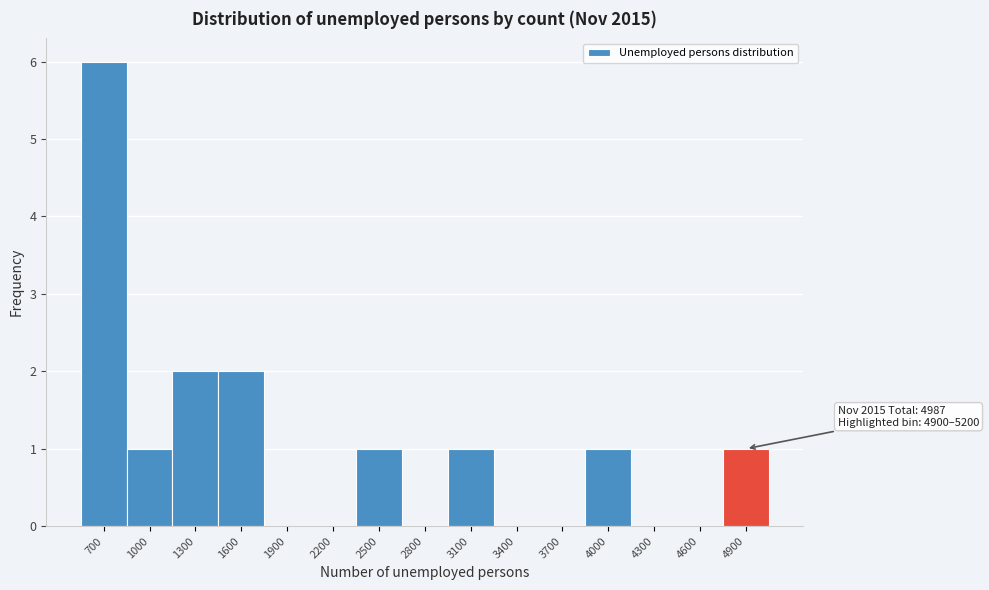

True or false: the data shows 2 at 3400.

False